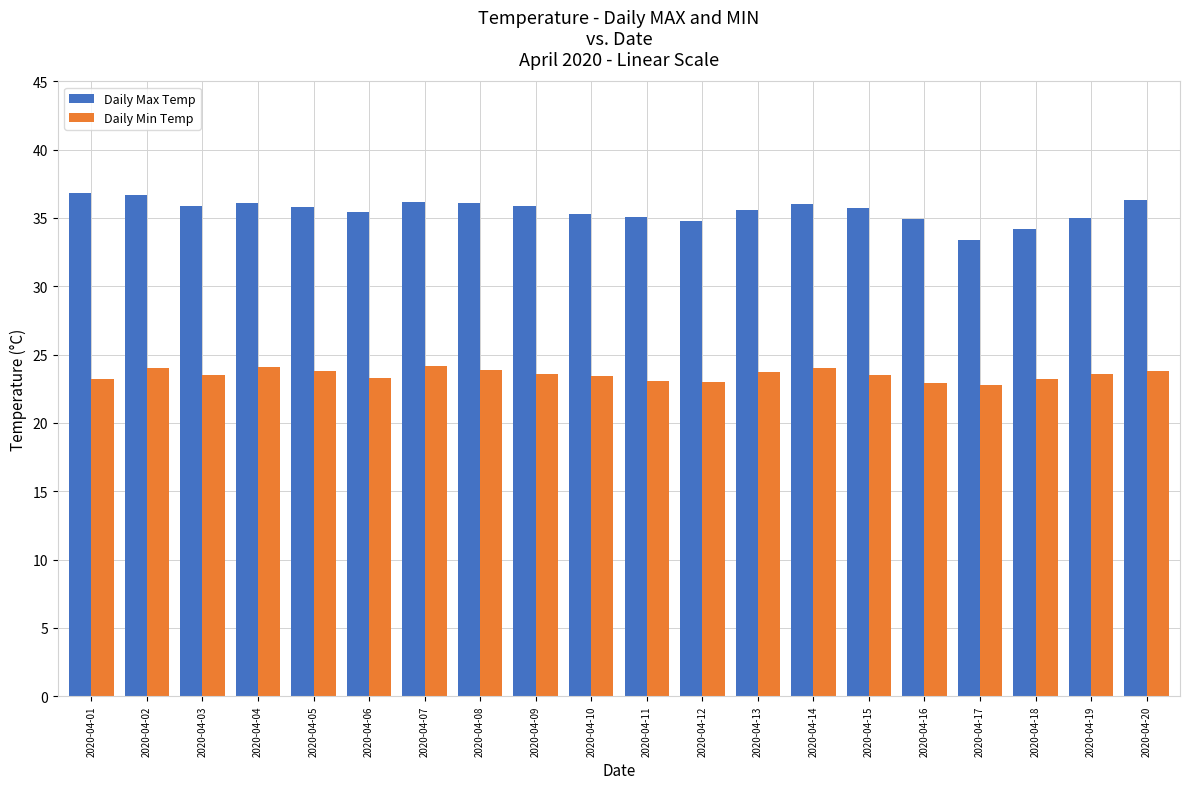

The value of Daily Min Temp at 2020-04-08 is 10.2. True or false?

False